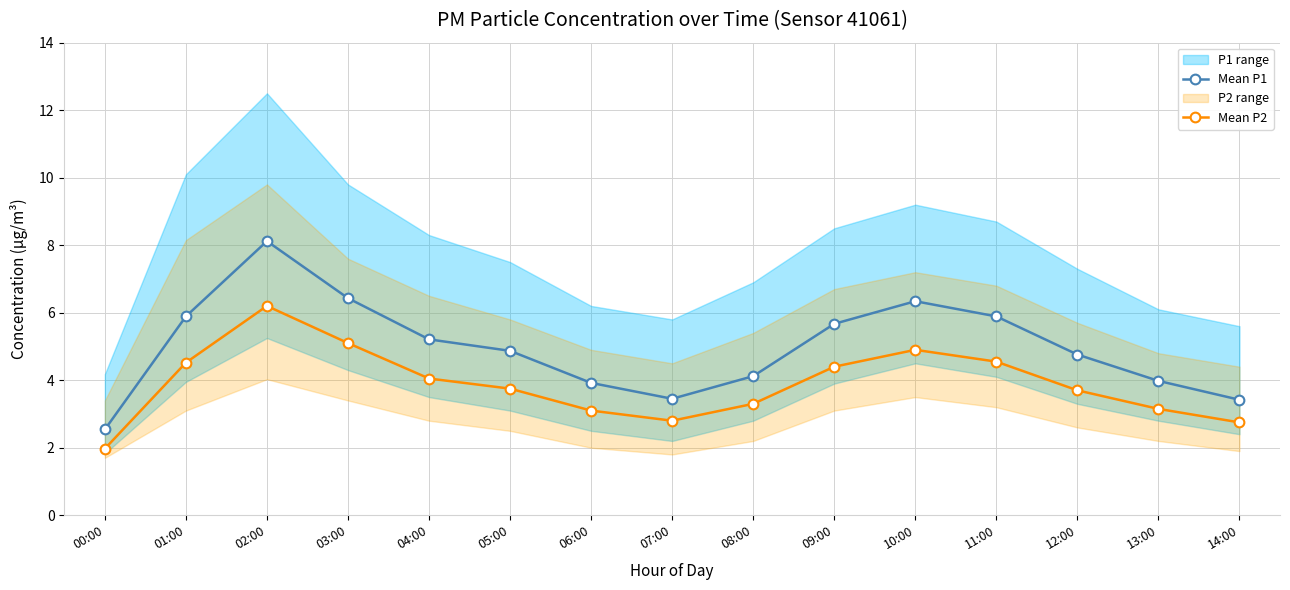

What is the sum of the Mean P1 values at 10:00 and 02:00?

14.5